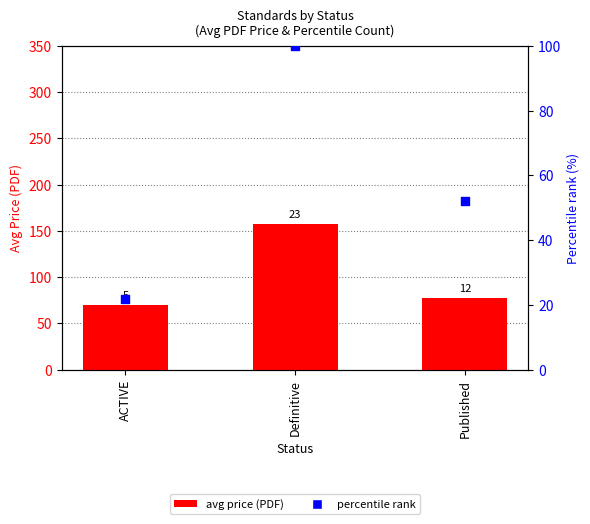

Which series reaches the minimum Y coordinate?

percentile rank